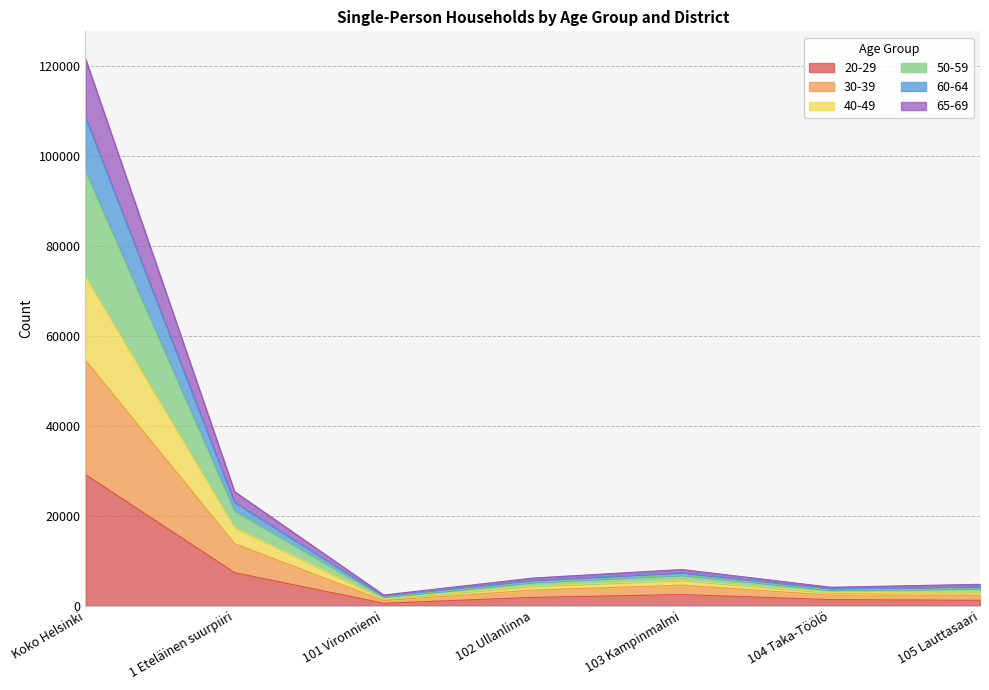

True or false: 65-69 and 50-59 cross at least once.

False